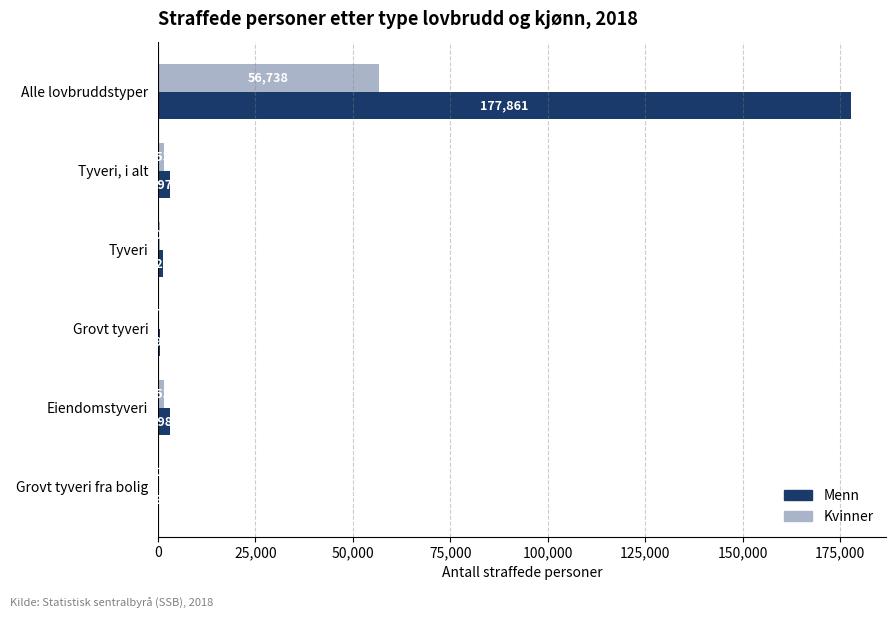

Which category has the highest value across all series?

Alle lovbruddstyper